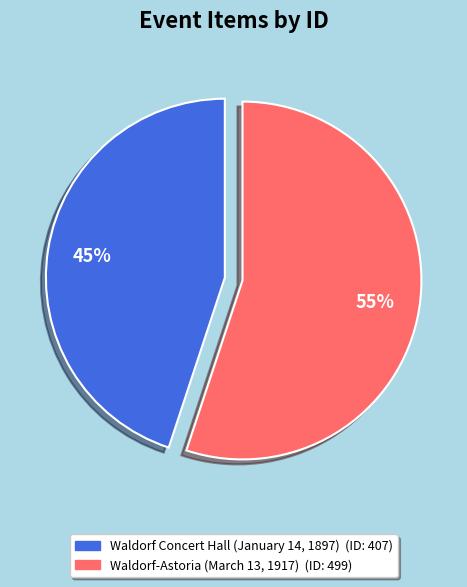

Count the number of slices in the pie.

2